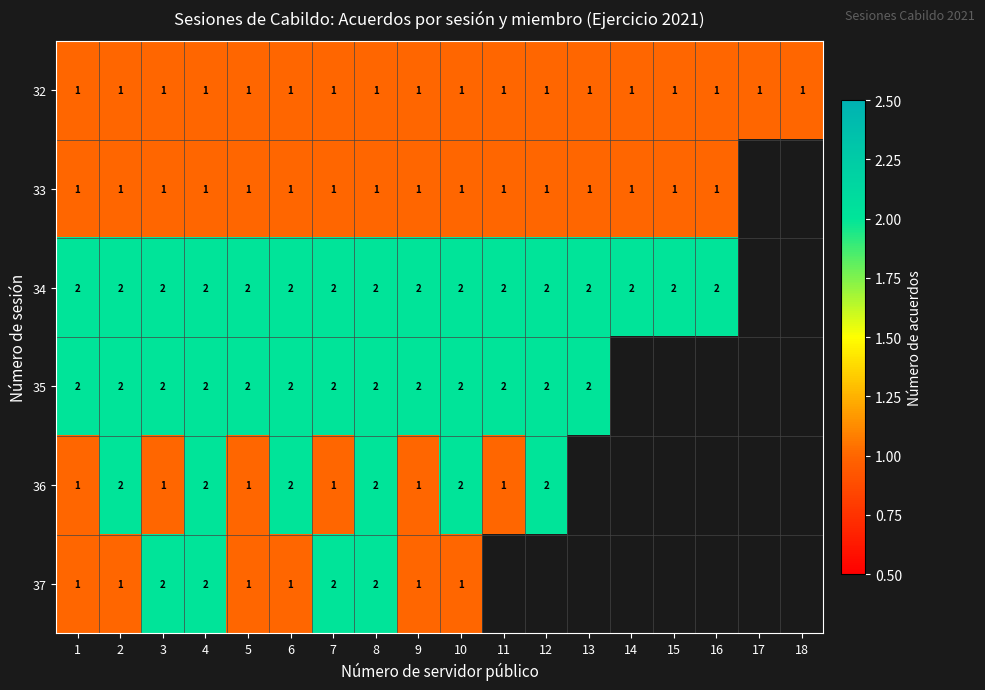

What is the sum of the 35 values at 6 and 10?

4